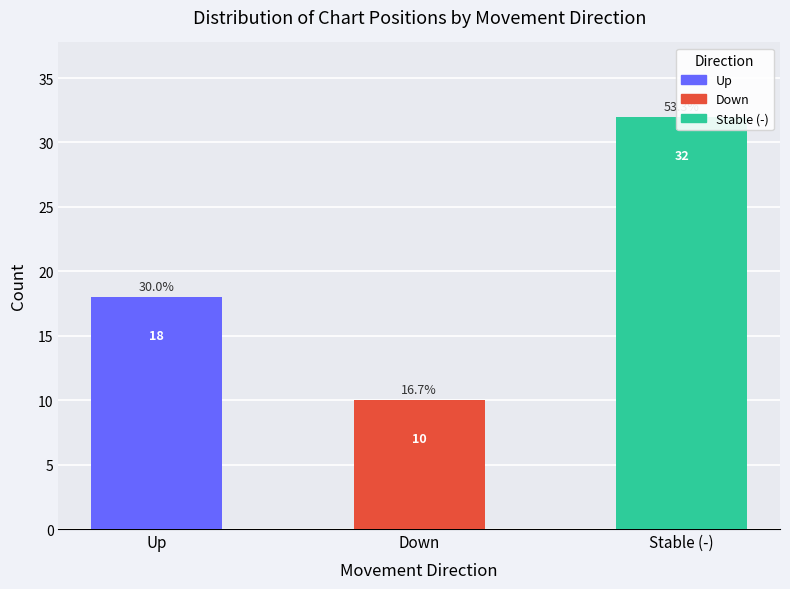

The chart shows a value of 10 at down. True or false?

True